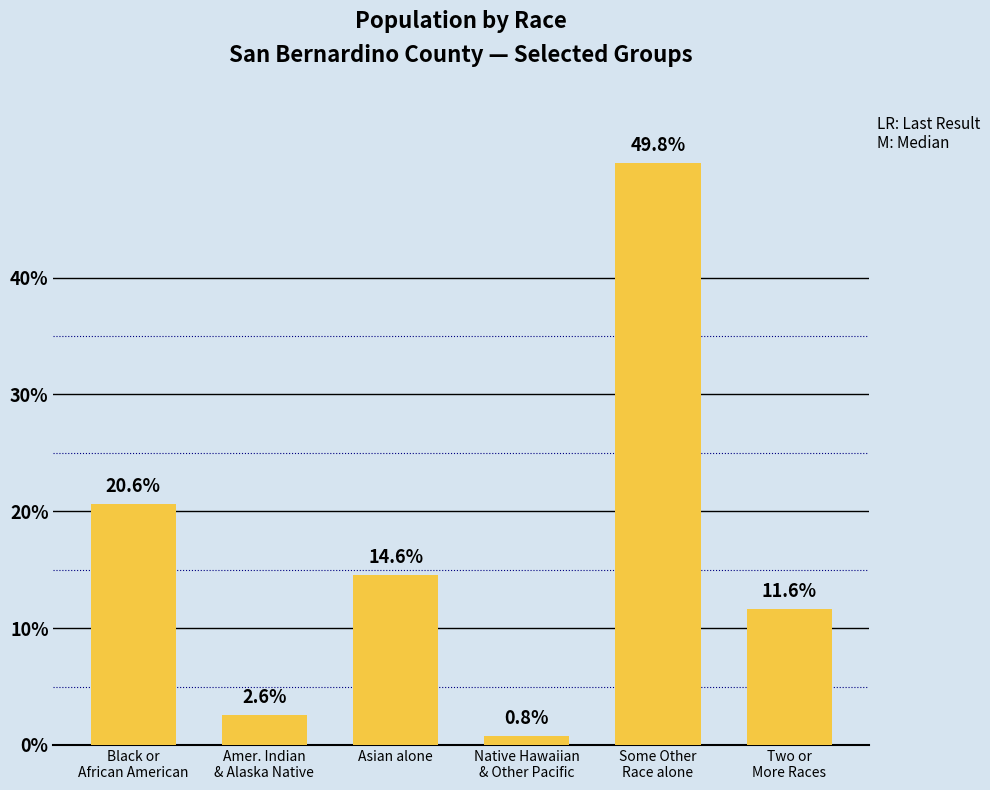

Does the chart contain any negative values?

No